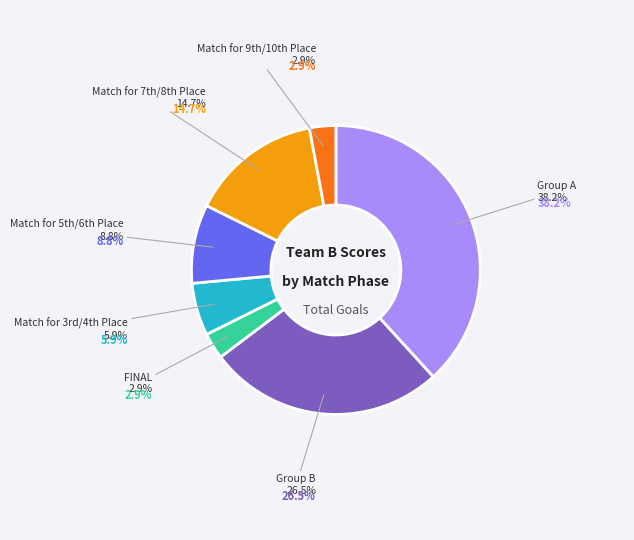

Which slice is the smallest?

FINAL